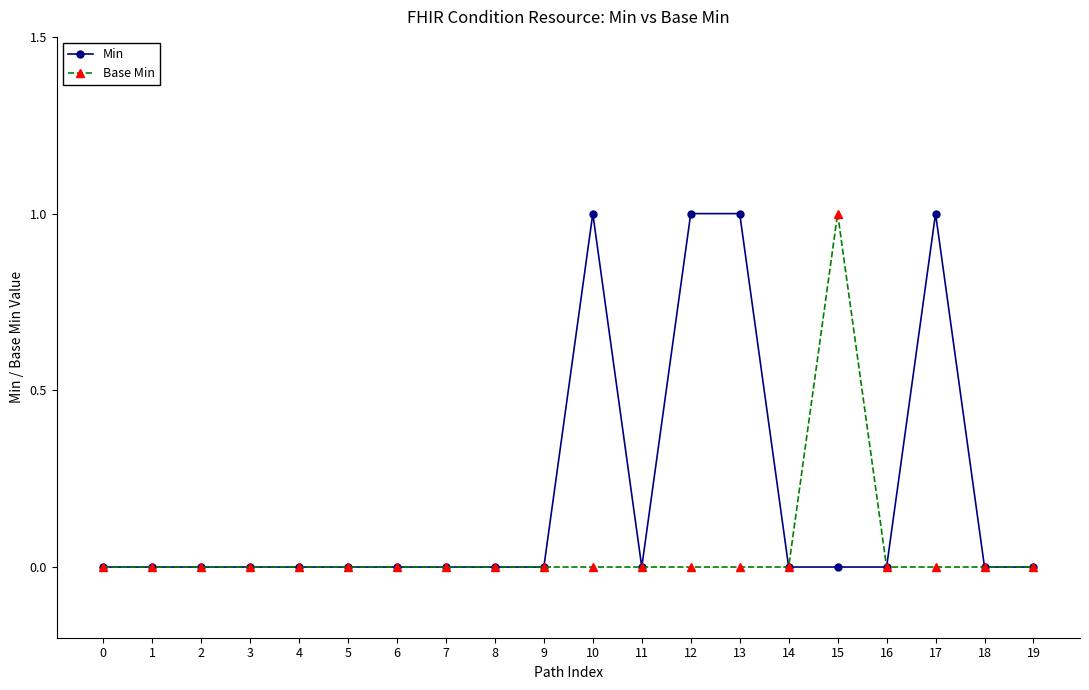

True or false: Base Min has more than 0 interior local peaks.

True